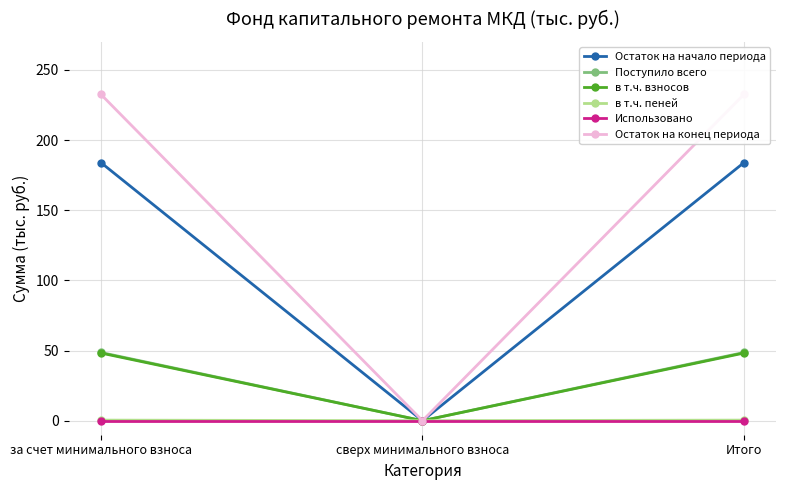

Reading right to left, what are all the values shown in this chart?

Остаток на начало периода: 183.9	0.0	183.9
Поступило всего: 48.6	0.0	48.6
в т.ч. взносов: 48.2	0.0	48.2
в т.ч. пеней: 0.4	0.0	0.4
Использовано: 0.0	0.0	0.0
Остаток на конец периода: 232.6	0.0	232.6